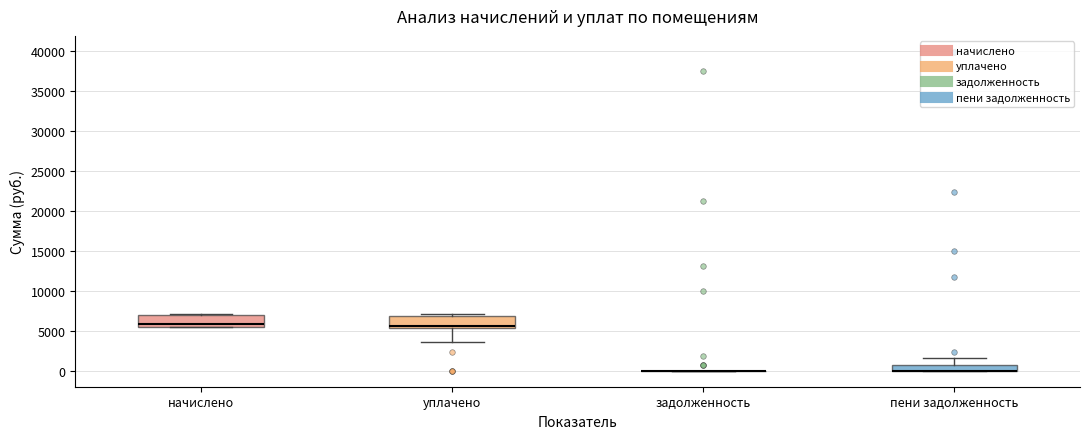

Where is the upper edge of the box for начислено on the y-axis? The values are not printed on the chart, so give them approximately, as read against the axis.

7000